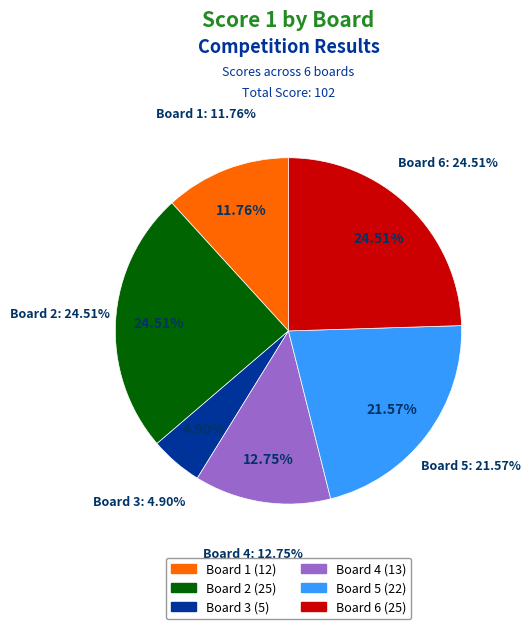

Between Board 3 and Board 4, which is larger?

Board 4